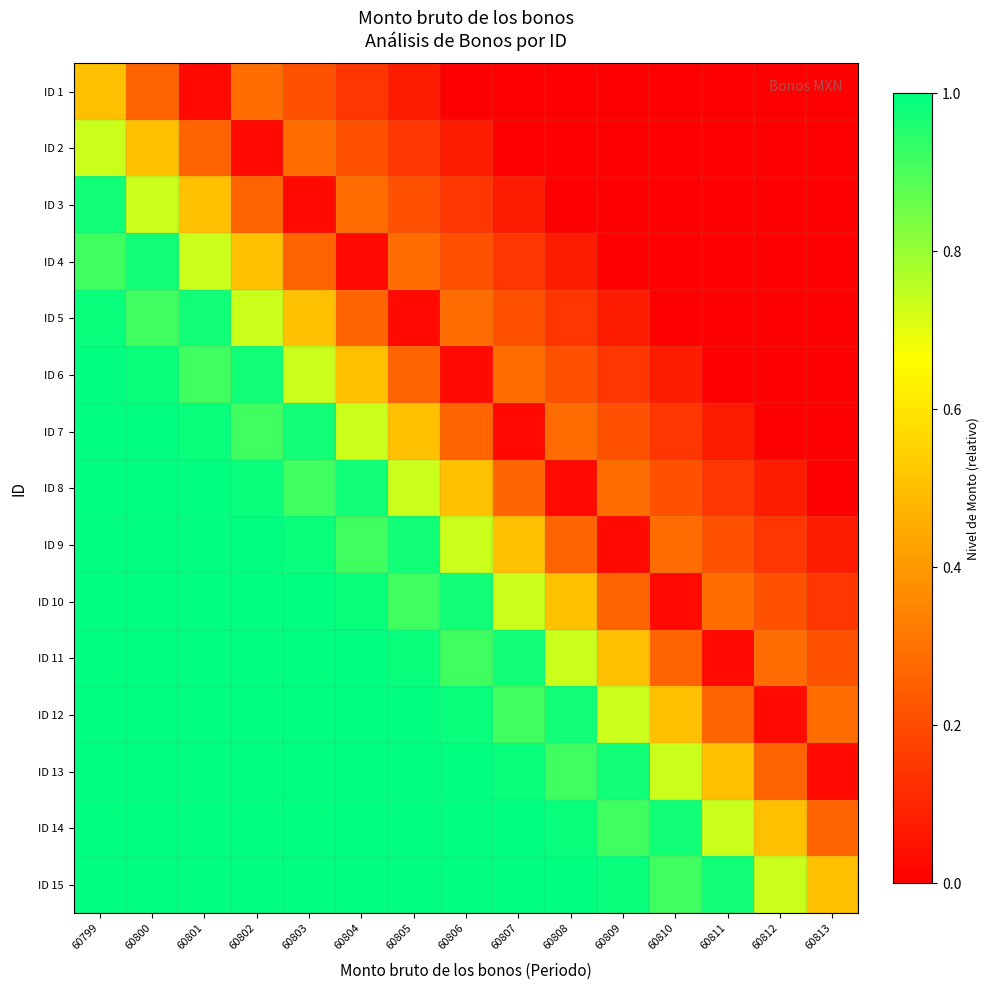

Reading left to right, what are all the values shown in this chart?

ID 1: 60799=0.5	60800=0.3	60801=0.0	60802=0.3	60803=0.2	60804=0.1	60805=0.1	60806=0.0	60807=0.0	60808=0.0	60809=0.0	60810=0.0	60811=0.0	60812=0.0	60813=0.0
ID 2: 60799=0.7	60800=0.5	60801=0.3	60802=0.0	60803=0.3	60804=0.2	60805=0.1	60806=0.1	60807=0.0	60808=0.0	60809=0.0	60810=0.0	60811=0.0	60812=0.0	60813=0.0
ID 3: 60799=1.0	60800=0.7	60801=0.5	60802=0.3	60803=0.0	60804=0.3	60805=0.2	60806=0.1	60807=0.1	60808=0.0	60809=0.0	60810=0.0	60811=0.0	60812=0.0	60813=0.0
ID 4: 60799=0.9	60800=1.0	60801=0.7	60802=0.5	60803=0.3	60804=0.0	60805=0.3	60806=0.2	60807=0.1	60808=0.1	60809=0.0	60810=0.0	60811=0.0	60812=0.0	60813=0.0
ID 5: 60799=1.0	60800=0.9	60801=1.0	60802=0.7	60803=0.5	60804=0.3	60805=0.0	60806=0.3	60807=0.2	60808=0.1	60809=0.1	60810=0.0	60811=0.0	60812=0.0	60813=0.0
ID 6: 60799=1.0	60800=1.0	60801=0.9	60802=1.0	60803=0.7	60804=0.5	60805=0.3	60806=0.0	60807=0.3	60808=0.2	60809=0.1	60810=0.1	60811=0.0	60812=0.0	60813=0.0
ID 7: 60799=1.0	60800=1.0	60801=1.0	60802=0.9	60803=1.0	60804=0.7	60805=0.5	60806=0.3	60807=0.0	60808=0.3	60809=0.2	60810=0.1	60811=0.1	60812=0.0	60813=0.0
ID 8: 60799=1.0	60800=1.0	60801=1.0	60802=1.0	60803=0.9	60804=1.0	60805=0.7	60806=0.5	60807=0.3	60808=0.0	60809=0.3	60810=0.2	60811=0.1	60812=0.1	60813=0.0
ID 9: 60799=1.0	60800=1.0	60801=1.0	60802=1.0	60803=1.0	60804=0.9	60805=1.0	60806=0.7	60807=0.5	60808=0.3	60809=0.0	60810=0.3	60811=0.2	60812=0.1	60813=0.1
ID 10: 60799=1.0	60800=1.0	60801=1.0	60802=1.0	60803=1.0	60804=1.0	60805=0.9	60806=1.0	60807=0.7	60808=0.5	60809=0.3	60810=0.0	60811=0.3	60812=0.2	60813=0.1
ID 11: 60799=1.0	60800=1.0	60801=1.0	60802=1.0	60803=1.0	60804=1.0	60805=1.0	60806=0.9	60807=1.0	60808=0.7	60809=0.5	60810=0.3	60811=0.0	60812=0.3	60813=0.2
ID 12: 60799=1.0	60800=1.0	60801=1.0	60802=1.0	60803=1.0	60804=1.0	60805=1.0	60806=1.0	60807=0.9	60808=1.0	60809=0.7	60810=0.5	60811=0.3	60812=0.0	60813=0.3
ID 13: 60799=1.0	60800=1.0	60801=1.0	60802=1.0	60803=1.0	60804=1.0	60805=1.0	60806=1.0	60807=1.0	60808=0.9	60809=1.0	60810=0.7	60811=0.5	60812=0.3	60813=0.0
ID 14: 60799=1.0	60800=1.0	60801=1.0	60802=1.0	60803=1.0	60804=1.0	60805=1.0	60806=1.0	60807=1.0	60808=1.0	60809=0.9	60810=1.0	60811=0.7	60812=0.5	60813=0.3
ID 15: 60799=1.0	60800=1.0	60801=1.0	60802=1.0	60803=1.0	60804=1.0	60805=1.0	60806=1.0	60807=1.0	60808=1.0	60809=1.0	60810=0.9	60811=1.0	60812=0.7	60813=0.5